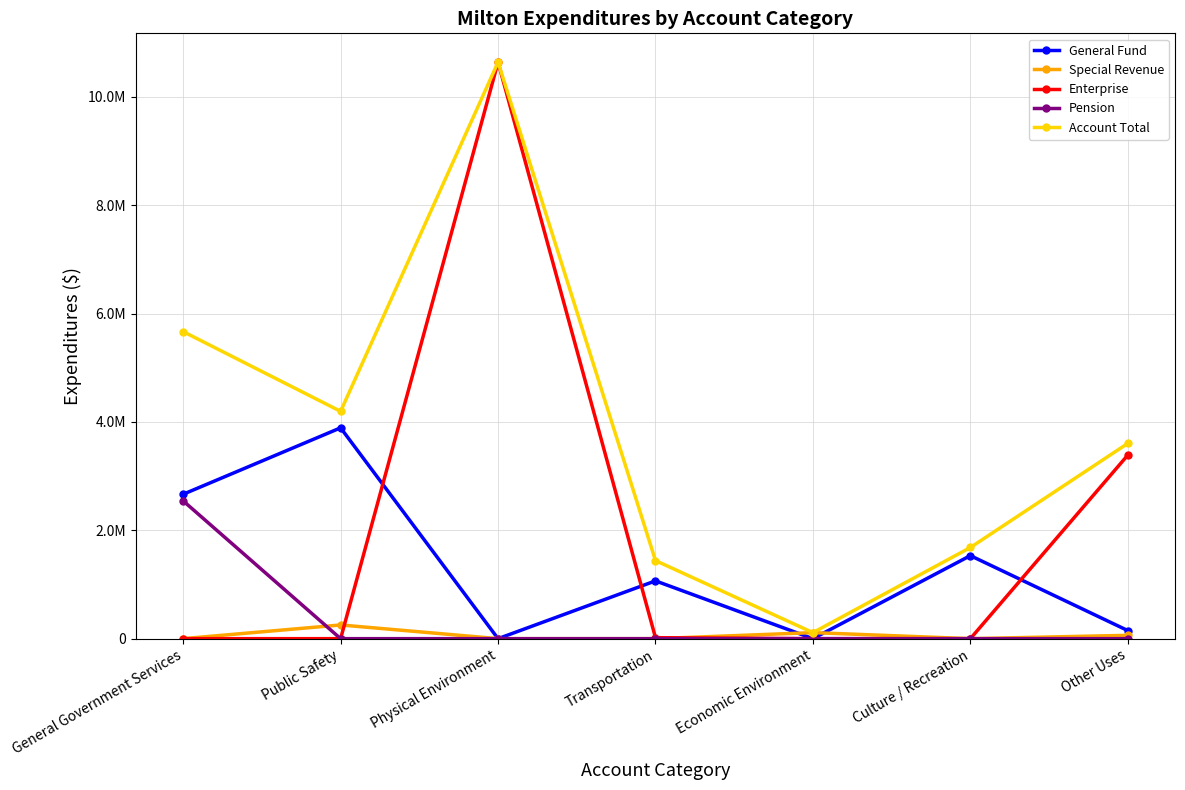

What are all the series names shown in the legend?

General Fund, Special Revenue, Enterprise, Pension, Account Total